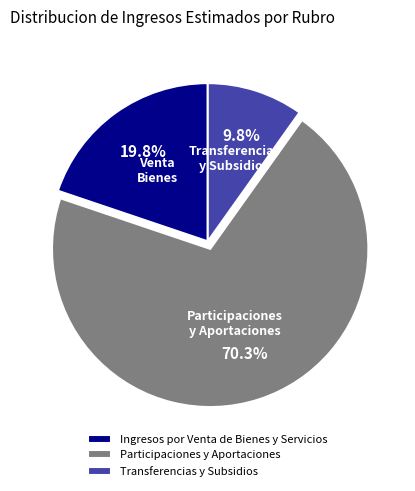

Count the number of slices in the pie.

3